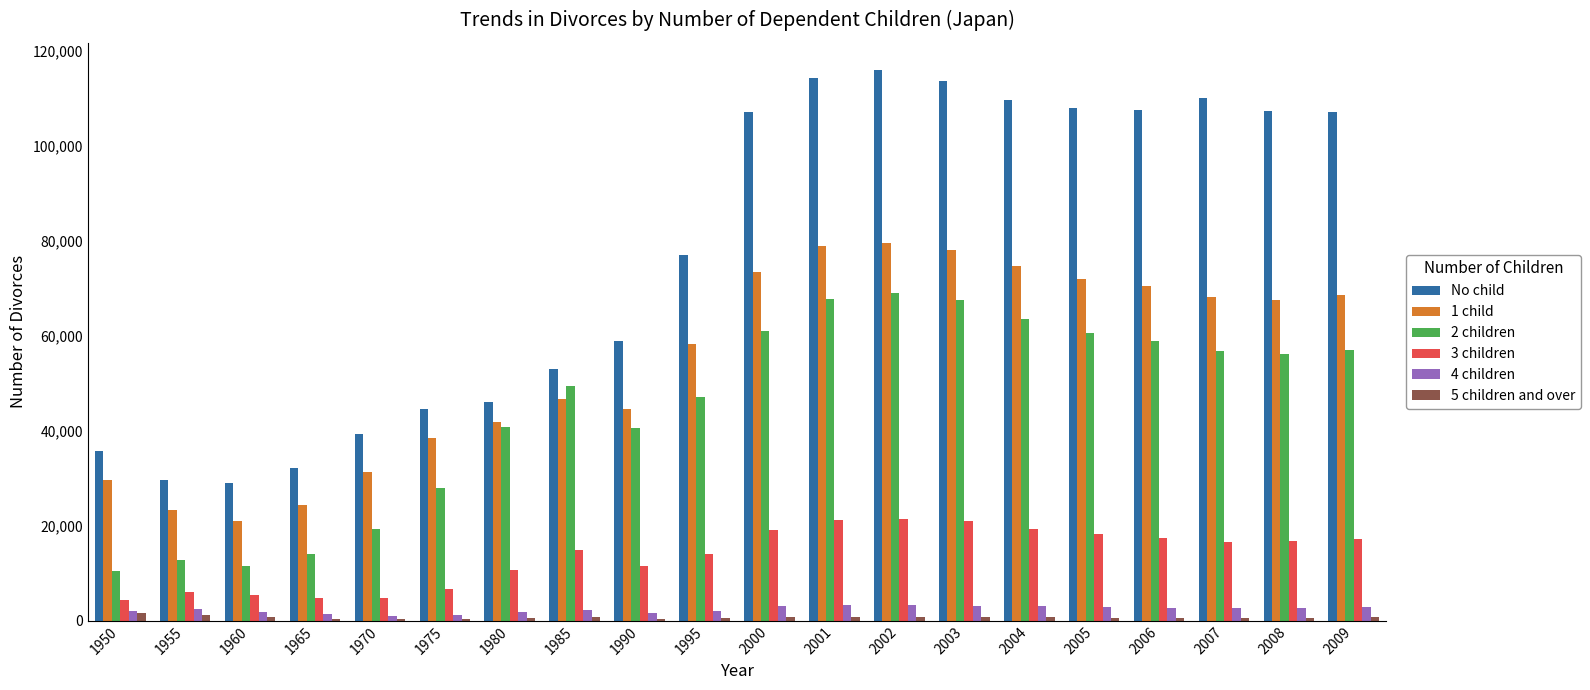

What is the greatest value displayed?

115794